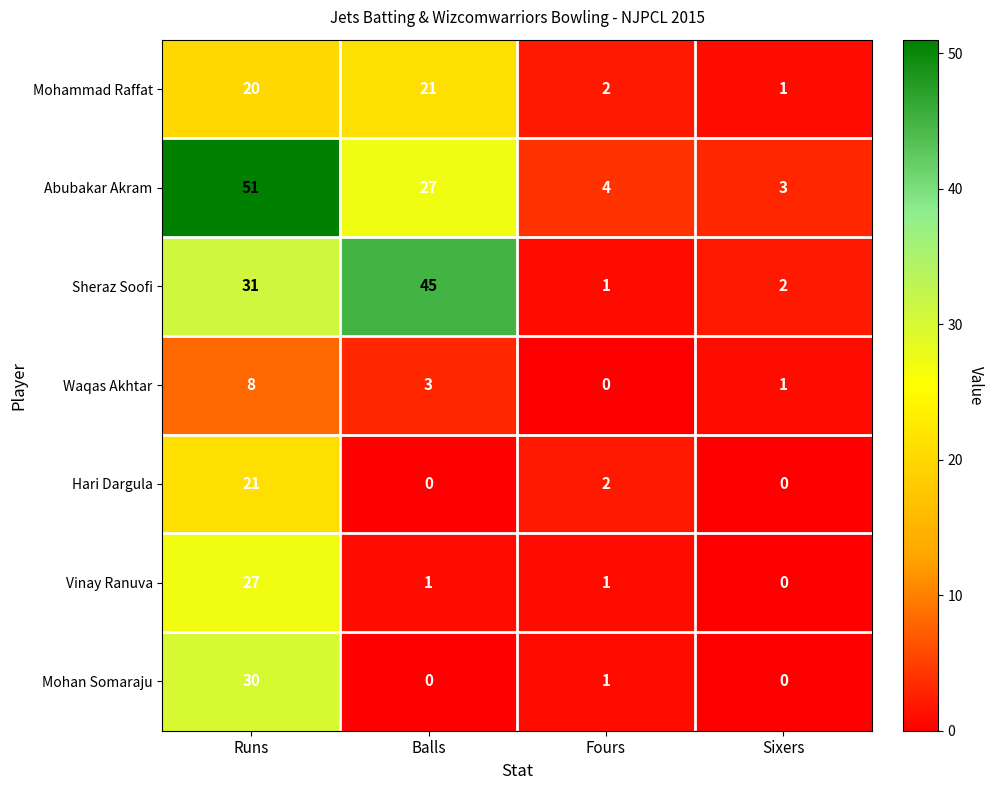

Which category has the highest value across all series?

Runs